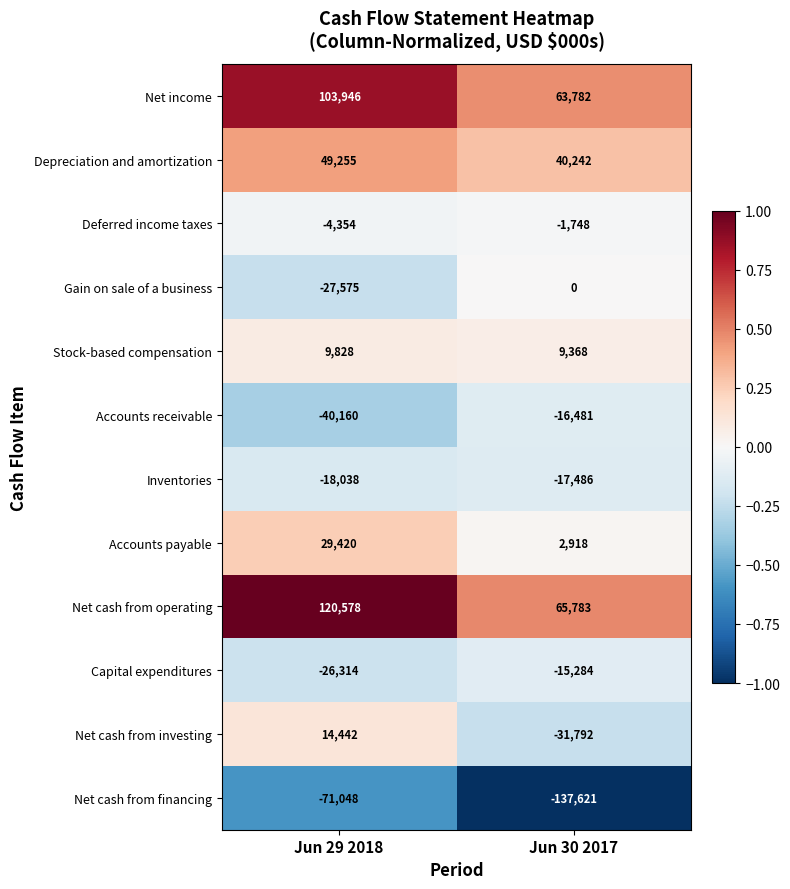

Is it true that Accounts receivable equals -40160 at Jun 29 2018?

True